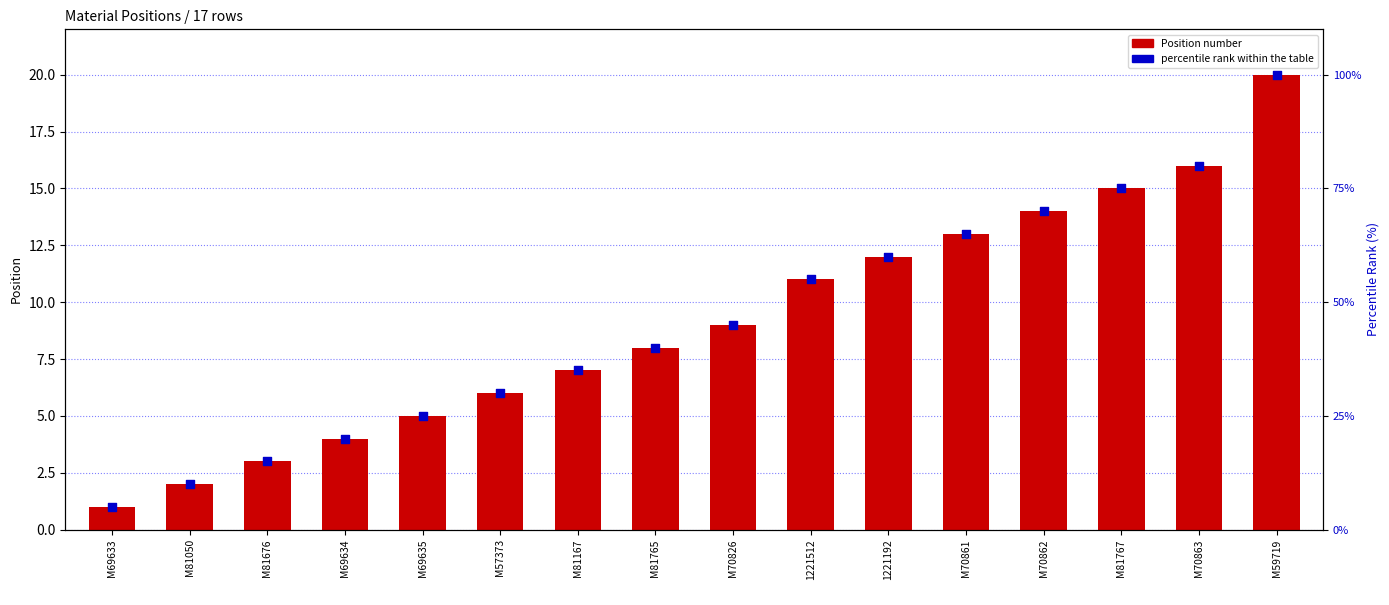

Which series has the largest Y range (max minus min)?

percentile rank within the table